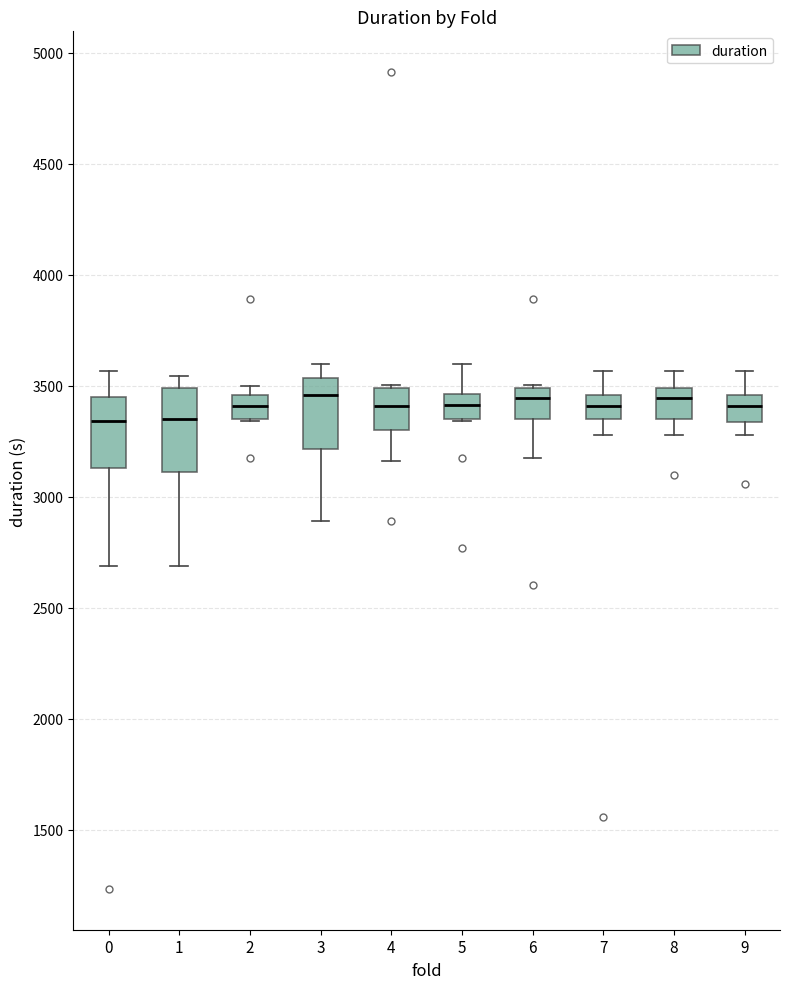

Reading left to right, transcribe this box plot: for each box, give where its median line is, the range the box spans, and where its two whiskers end, as read against the y-axis. The values are not printed on the chart, so give them approximately, as read against the axis.

0: median 3350, box 3150 to 3450, whiskers 2700 to 3550
1: median 3350, box 3100 to 3500, whiskers 2700 to 3550
2: median 3400, box 3350 to 3450, whiskers 3350 to 3500
3: median 3450, box 3200 to 3550, whiskers 2900 to 3600
4: median 3400, box 3300 to 3500, whiskers 3150 to 3500 (just above the box's upper edge)
5: median 3400, box 3350 to 3450, whiskers 3350 to 3600
6: median 3450, box 3350 to 3500, whiskers 3150 to 3500
7: median 3400, box 3350 to 3450, whiskers 3300 to 3550
8: median 3450, box 3350 to 3500, whiskers 3300 to 3550
9: median 3400, box 3350 to 3450, whiskers 3300 to 3550